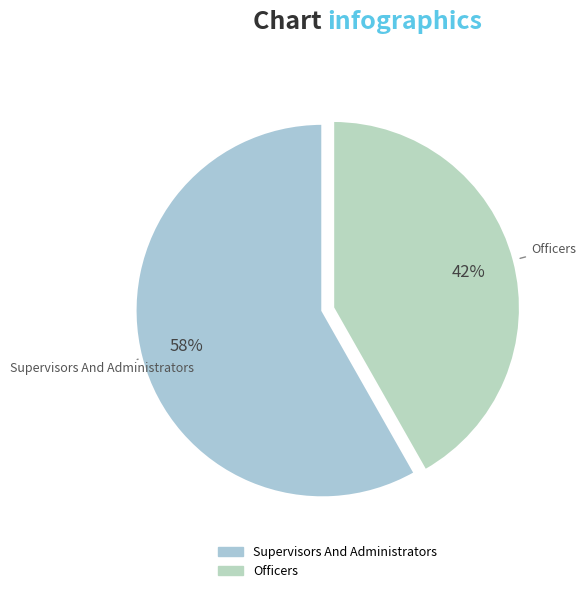

The Supervisors And Administrators slice represents 58% of the pie. True or false?

True